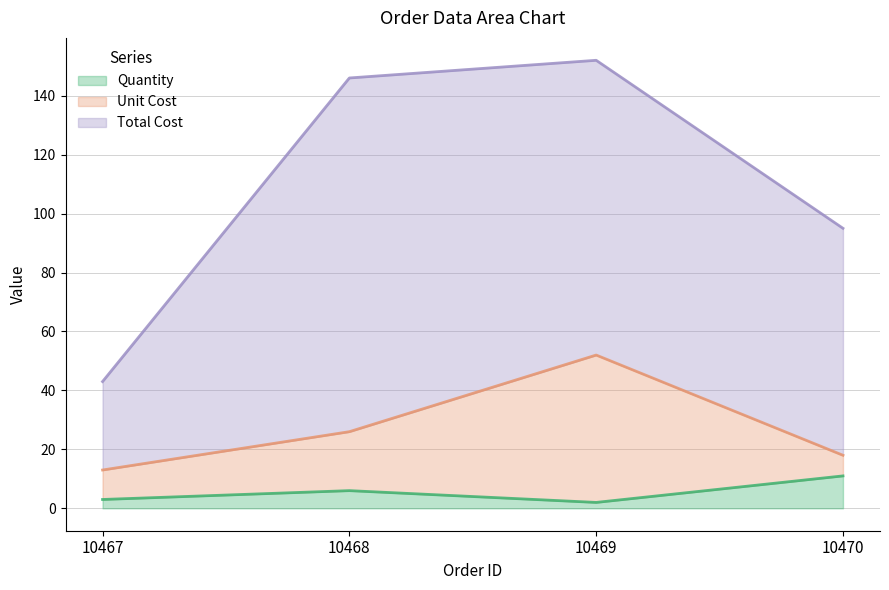

Count the Unit Cost values in the range 18 to 52.

3